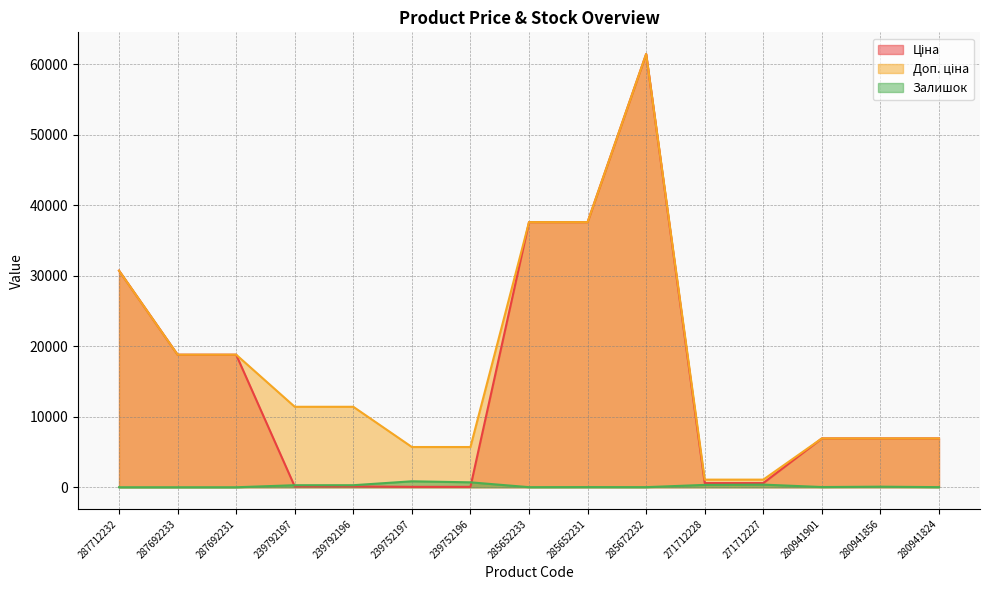

In Залишок, how many points are lower than both neighbors (excluding endpoints)?

3